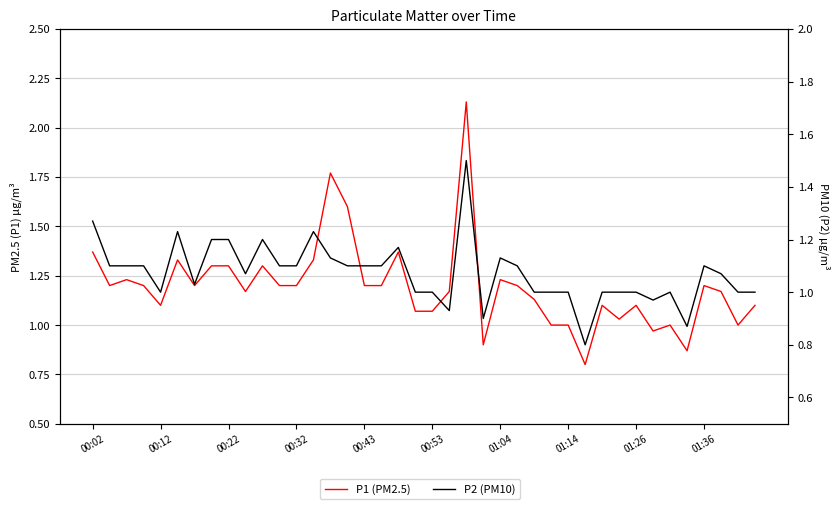

What is the maximum value shown in the chart?

2.1